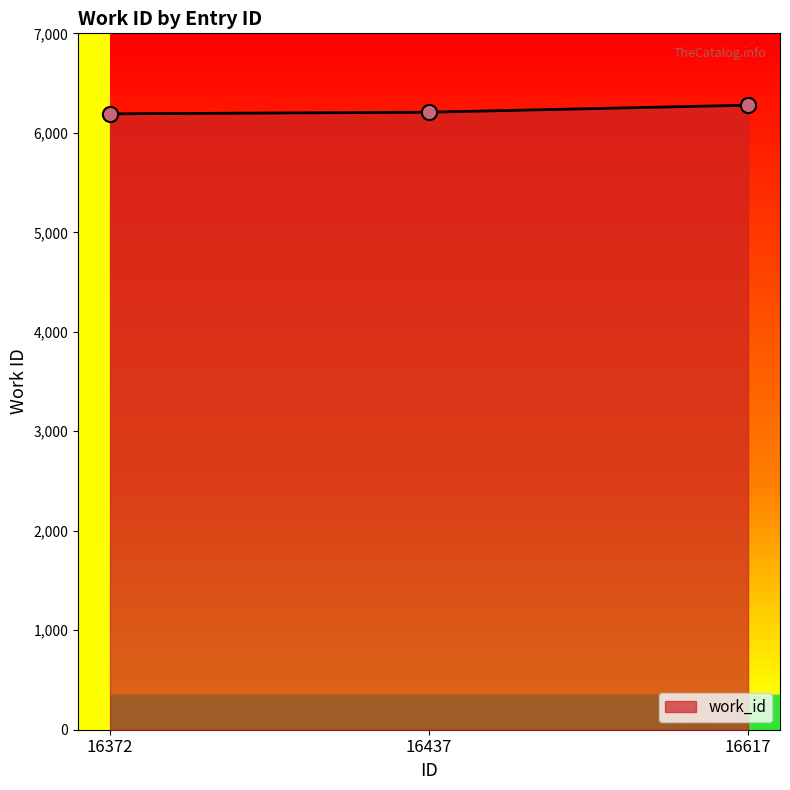

What is the ratio of the value at 16437 to the value at 16372?

1.0